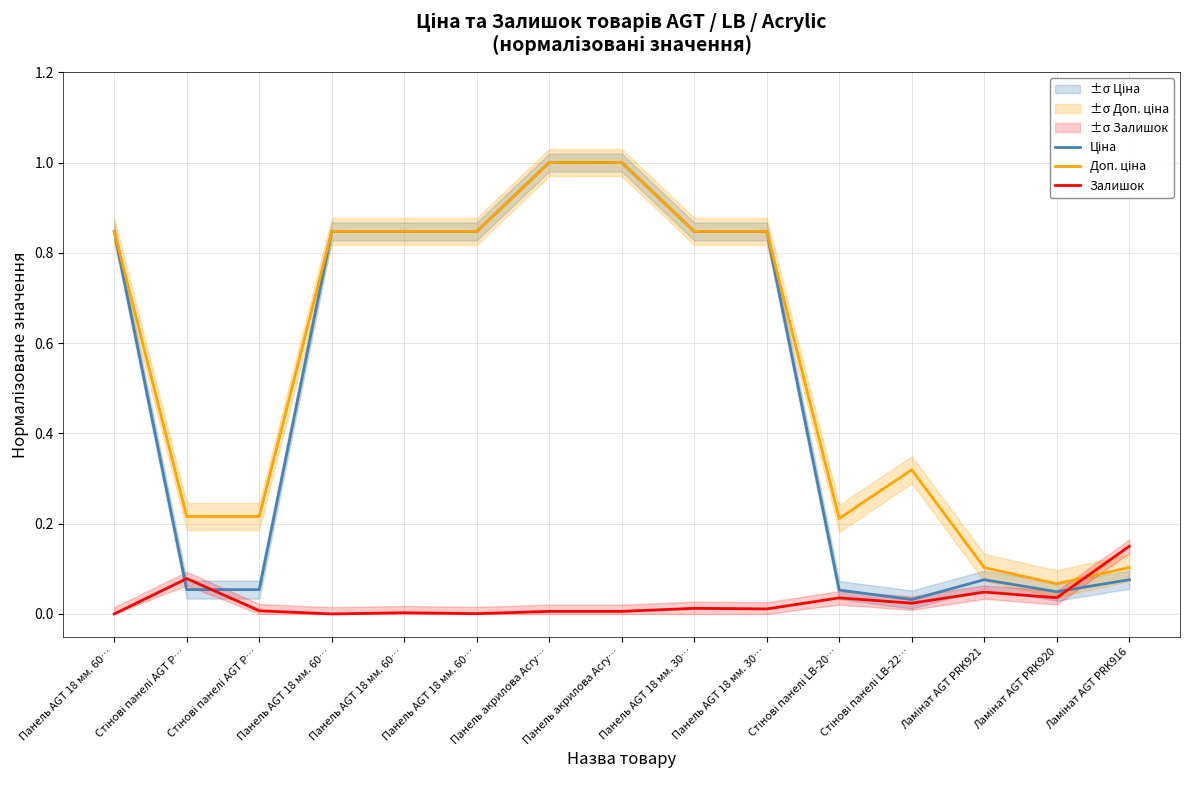

What is the value of the Ціна point at the 2nd from the left?

0.1